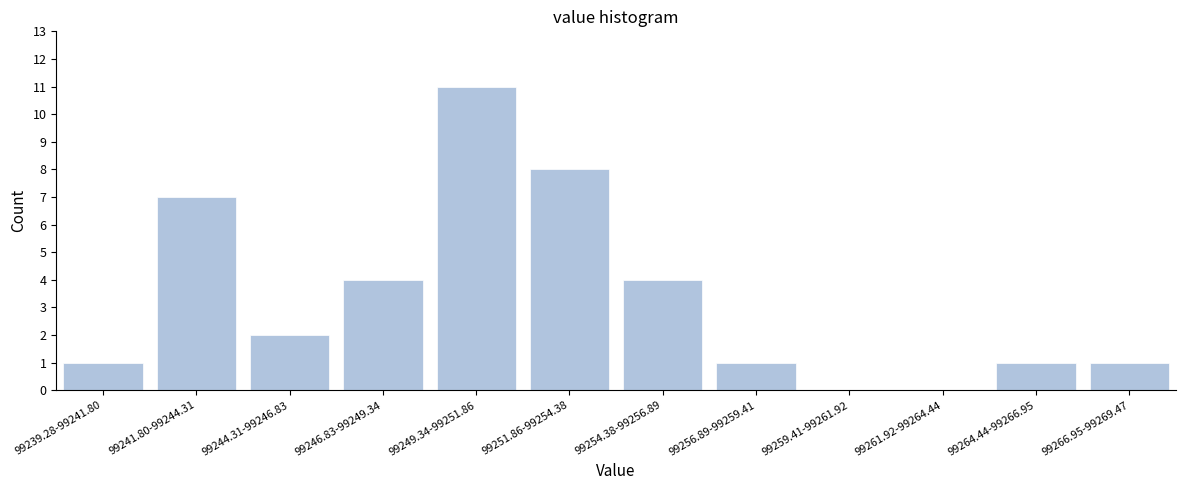

Reading right to left, extract all data points from this chart.

99266.95-99269.47=1	99264.44-99266.95=1	99261.92-99264.44=0	99259.41-99261.92=0	99256.89-99259.41=1	99254.38-99256.89=4	99251.86-99254.38=8	99249.34-99251.86=11	99246.83-99249.34=4	99244.31-99246.83=2	99241.80-99244.31=7	99239.28-99241.80=1